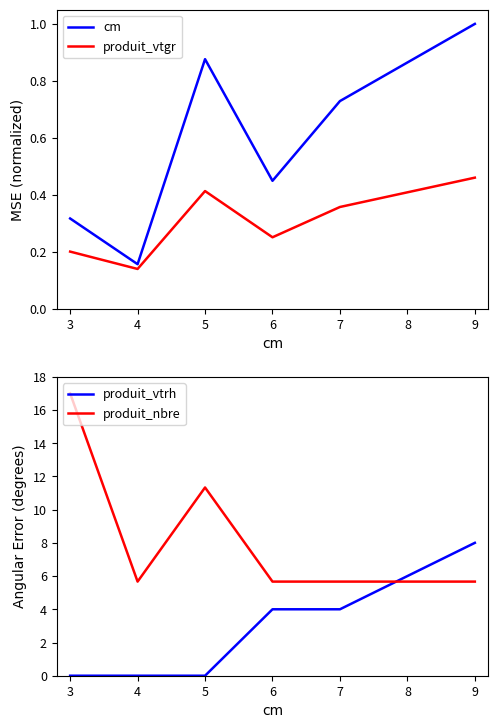

What is the value of the cm point at the 1st from the left?

0.3